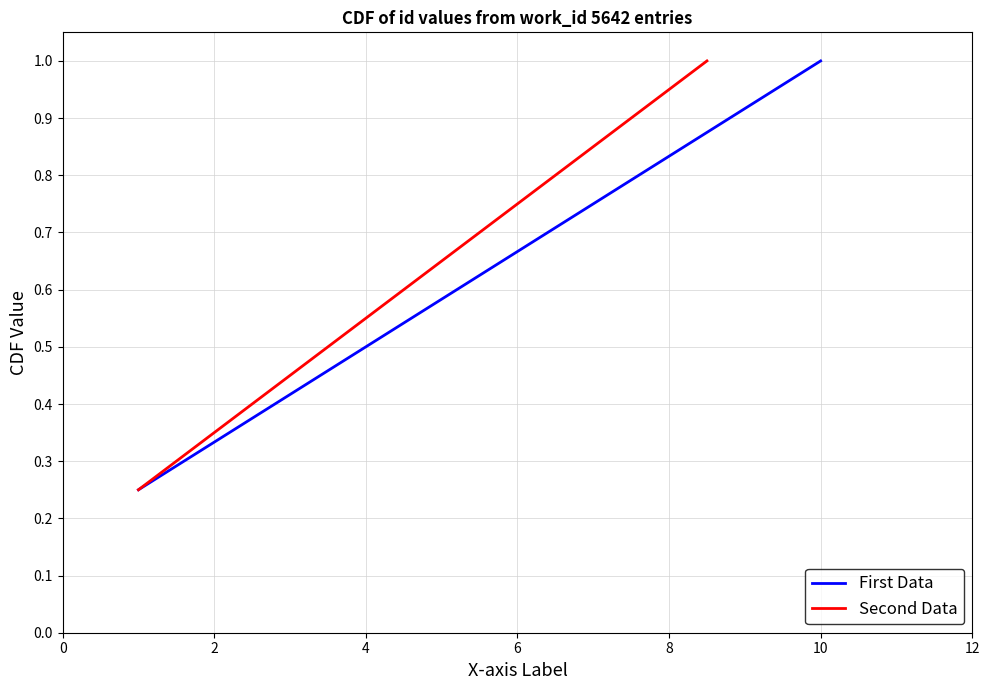

Count the number of categories in the chart.

4